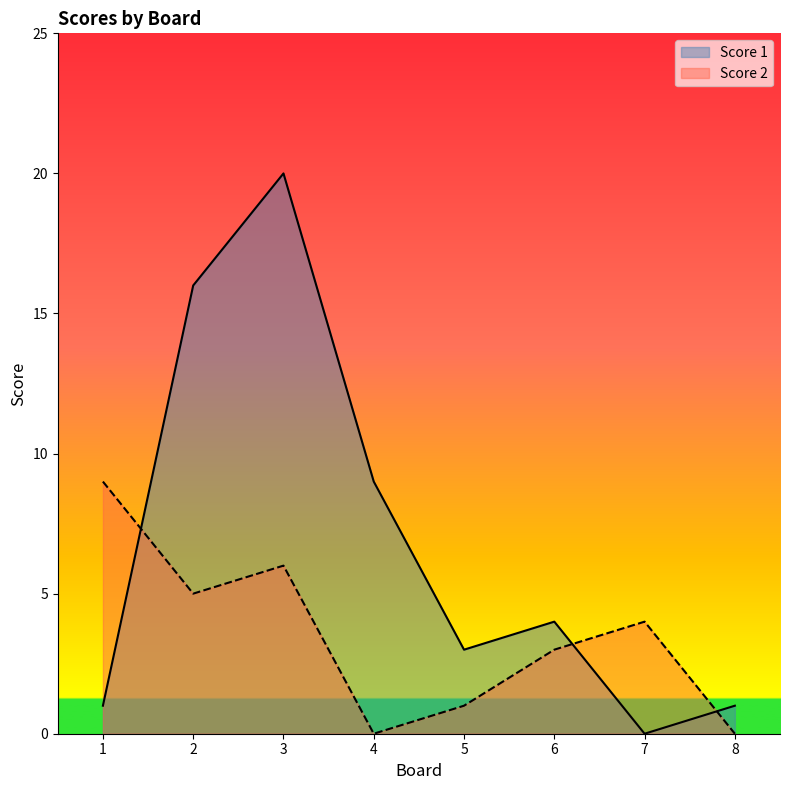

Between 6 and 5, which is larger?

6